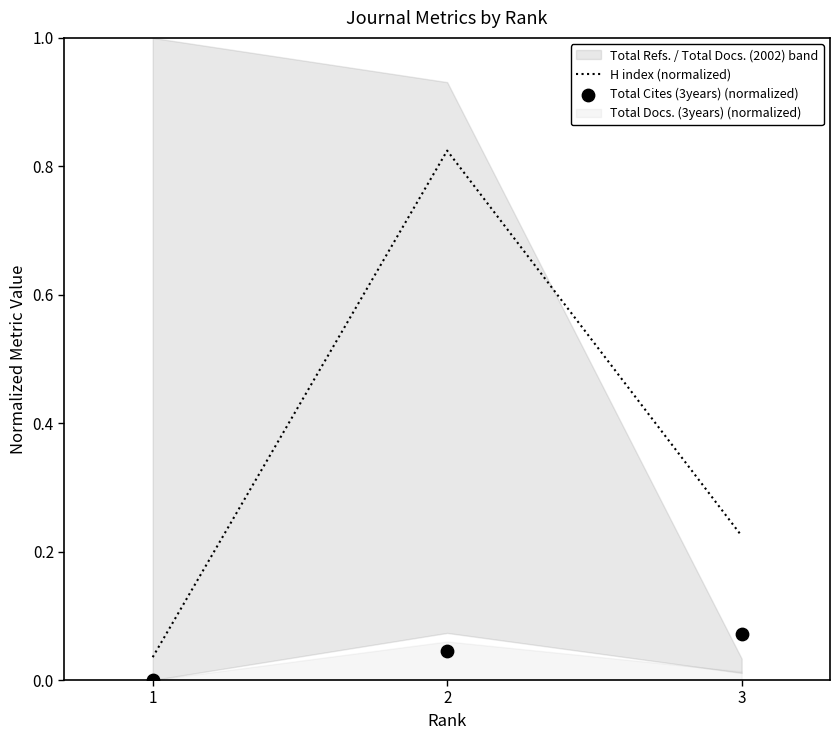

Which series reaches the minimum Y coordinate?

Total Cites (3years) (normalized)